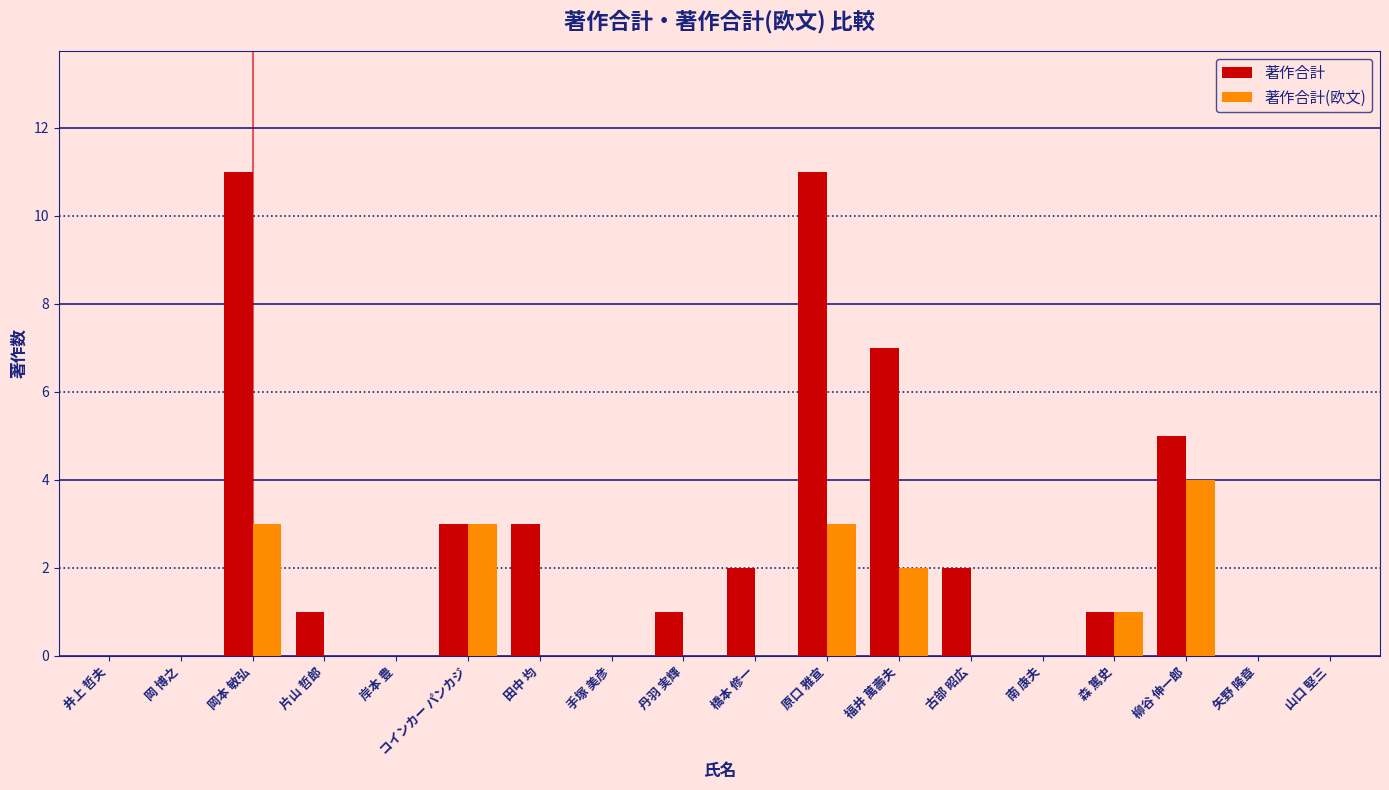

Which series changed the most between 井上 哲夫 and 古部 昭広?

著作合計